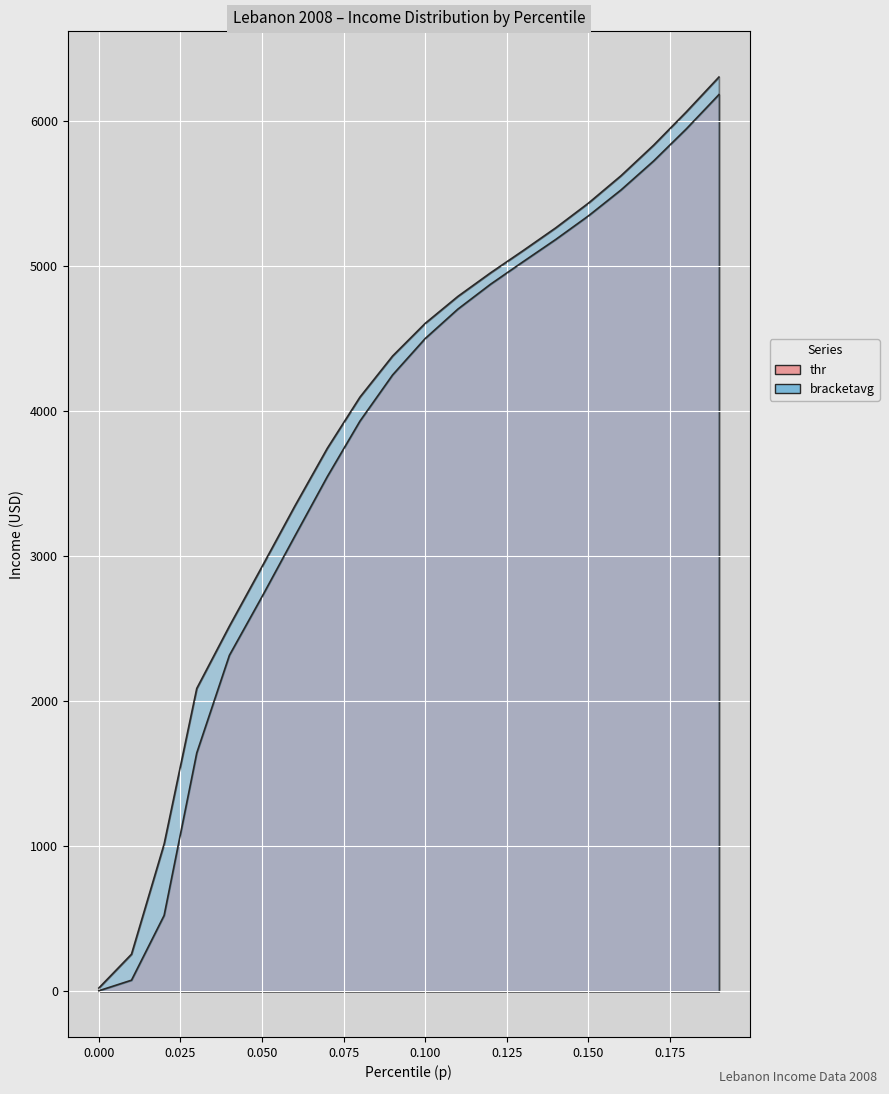

List the series in order of their overall mean, highest first.

bracketavg, thr